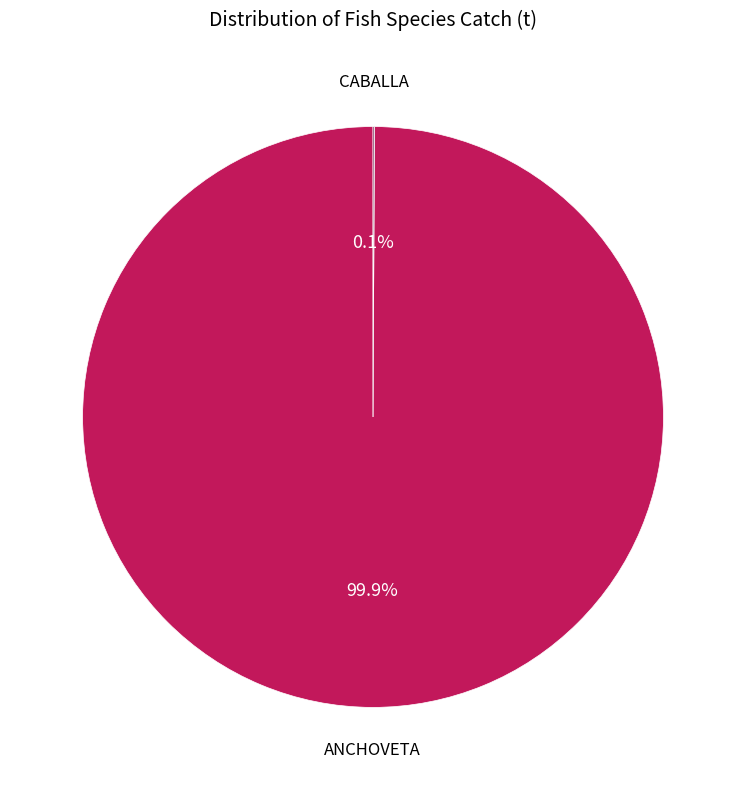

Is there a majority slice in this chart?

Yes